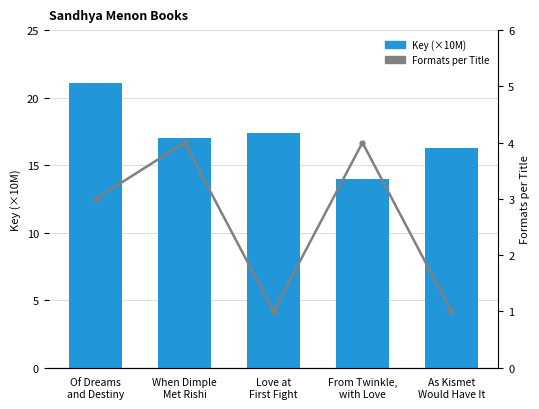

Between Of Dreams
and Destiny and From Twinkle,
with Love, which series saw the biggest shift?

Key (×10M)